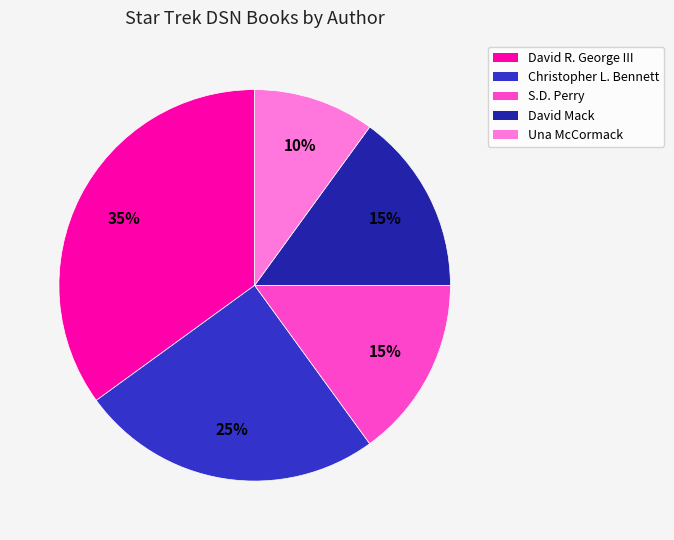

To the nearest percent, what is the average slice percentage?

20%